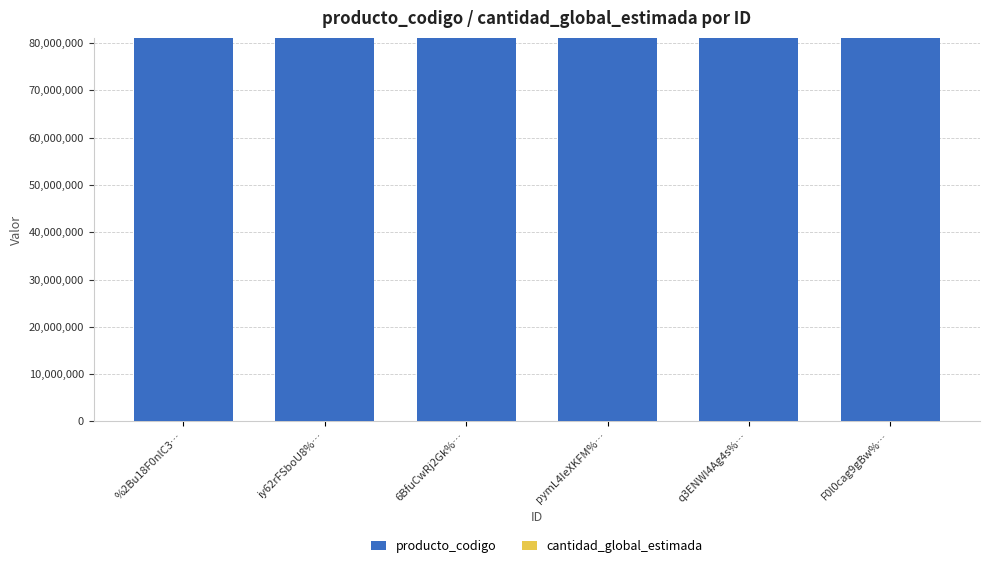

What is the highest value of the producto_codigo series?

81101706